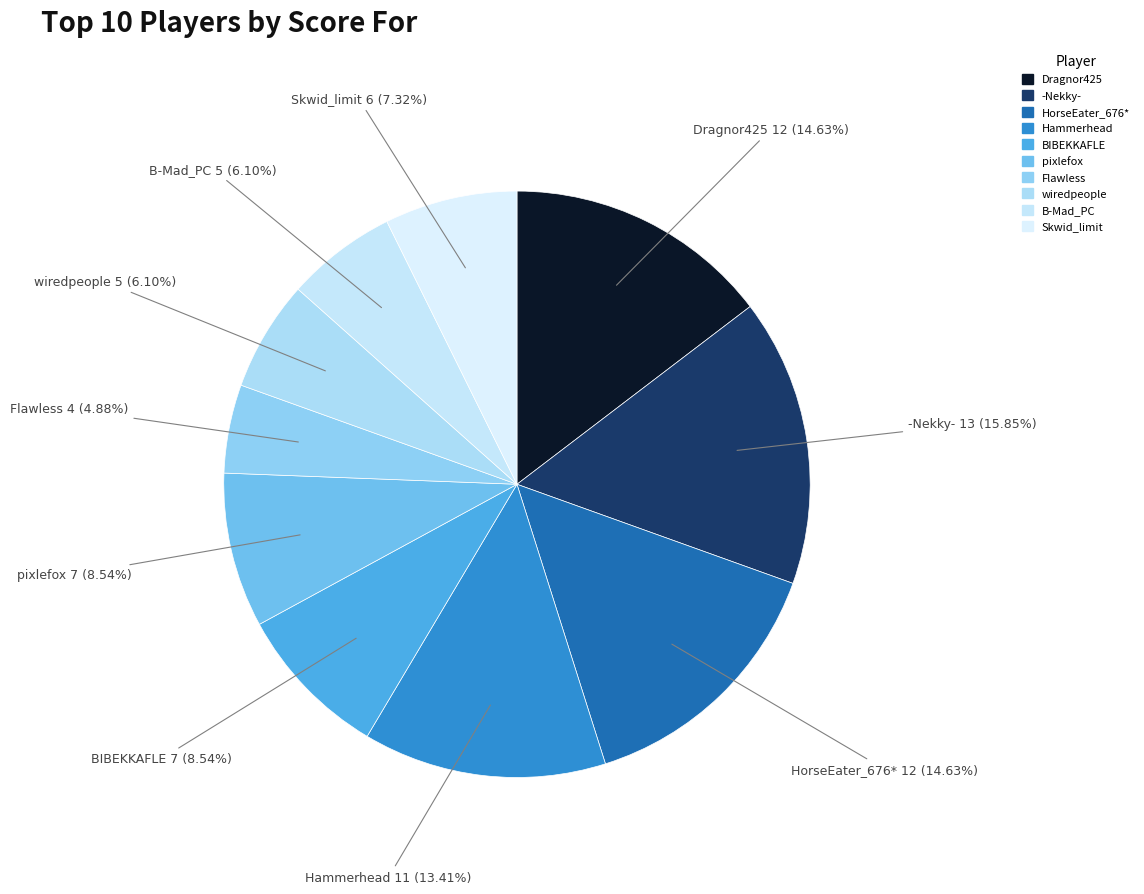

Count the number of slices in the pie.

10